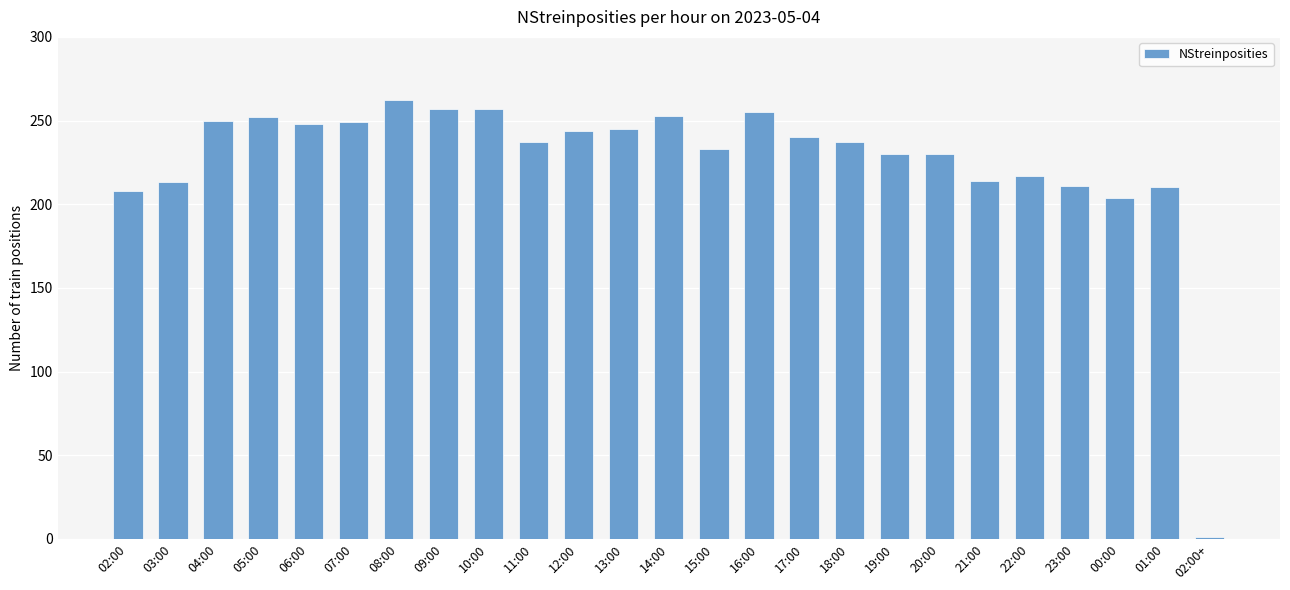

Where is the data nearest to the value 131?

00:00